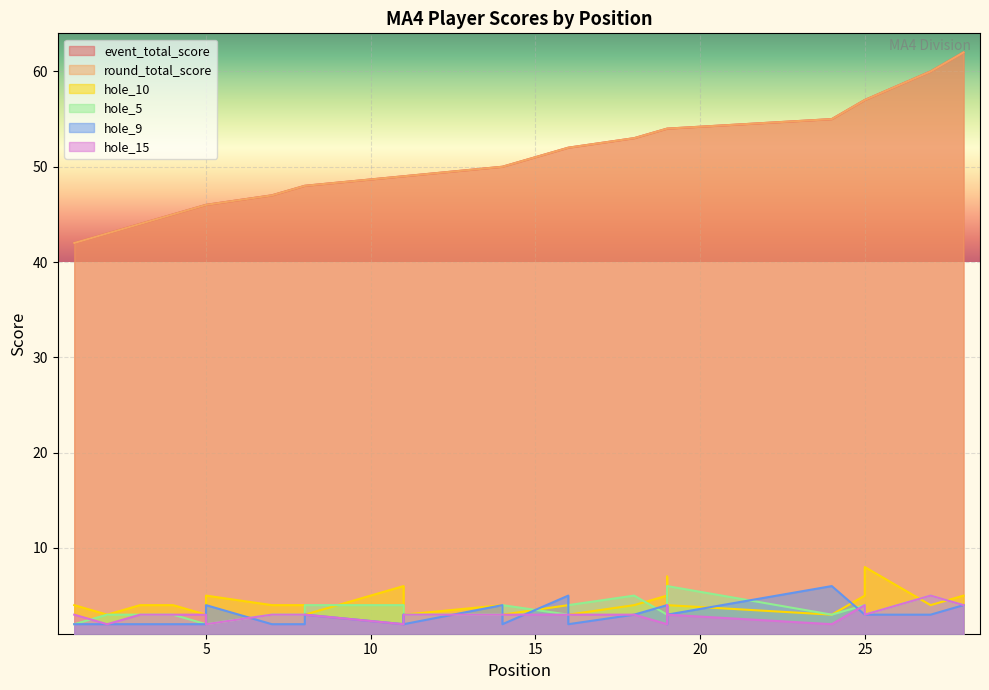

Read the hole_10 value at 2.

3